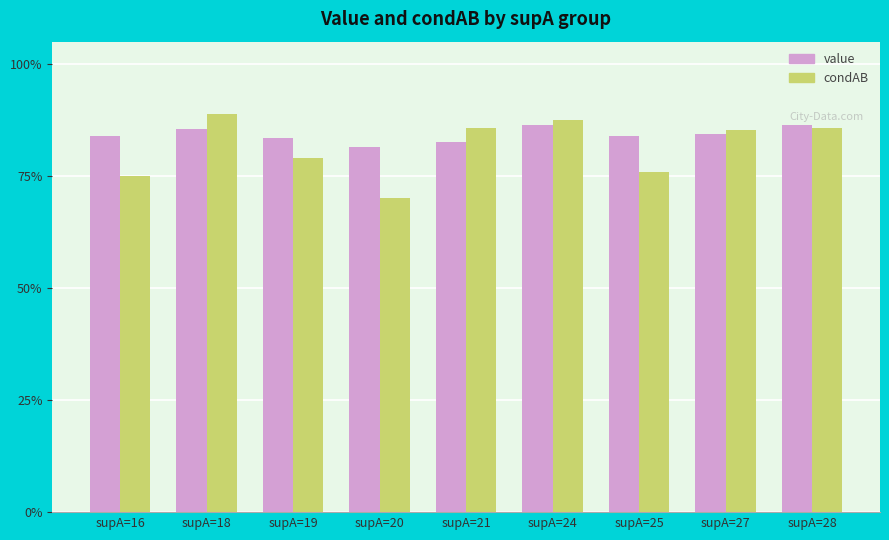

Rank the series at supA=21 from lowest to highest value.

value, condAB